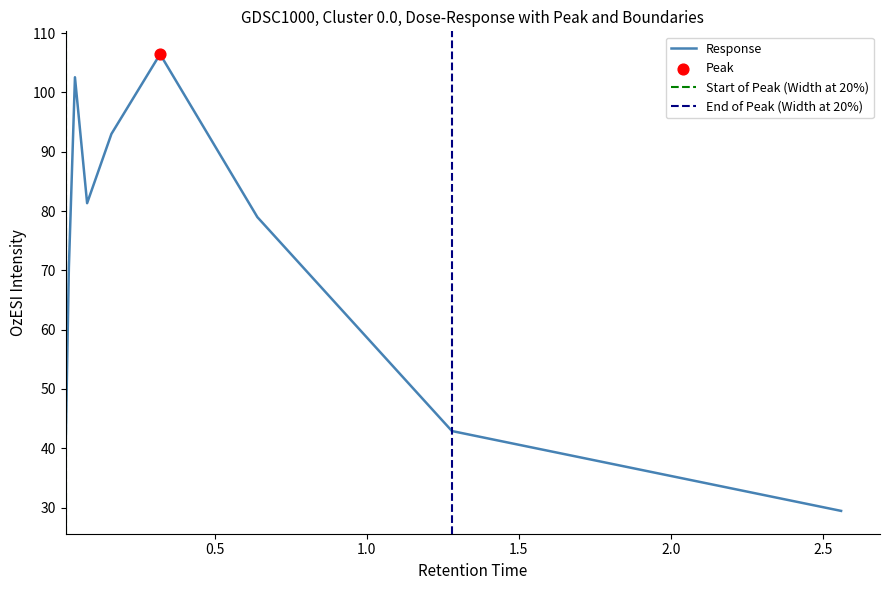

What is the ratio of the value at 2.56 to the value at 0.16?

0.3